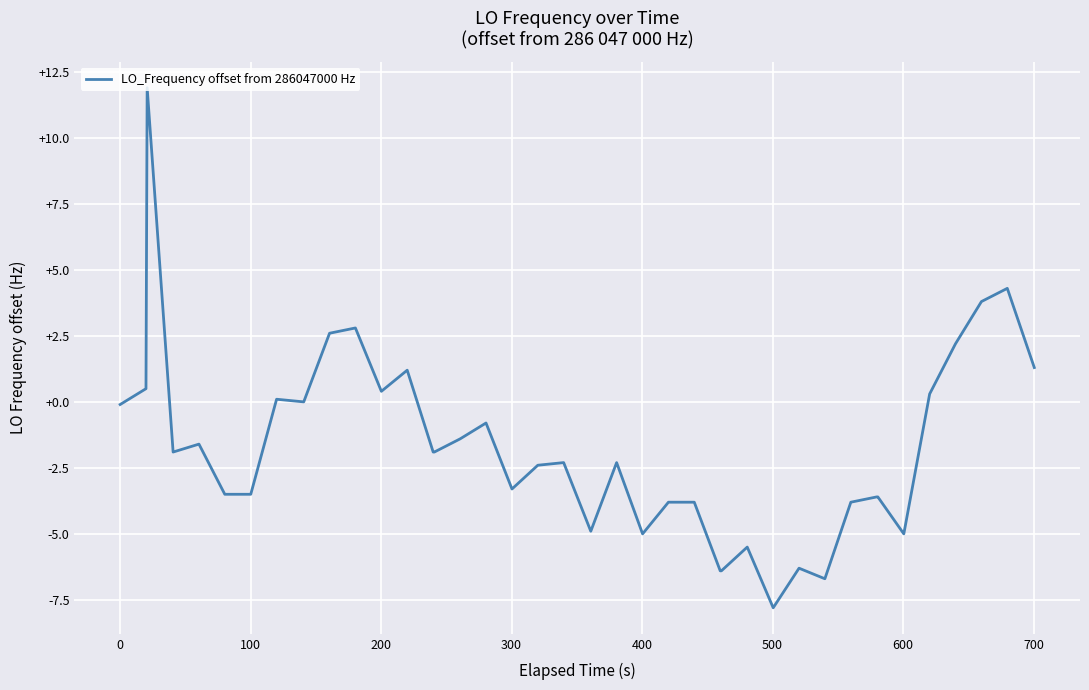

Count the number of data series in this chart.

1